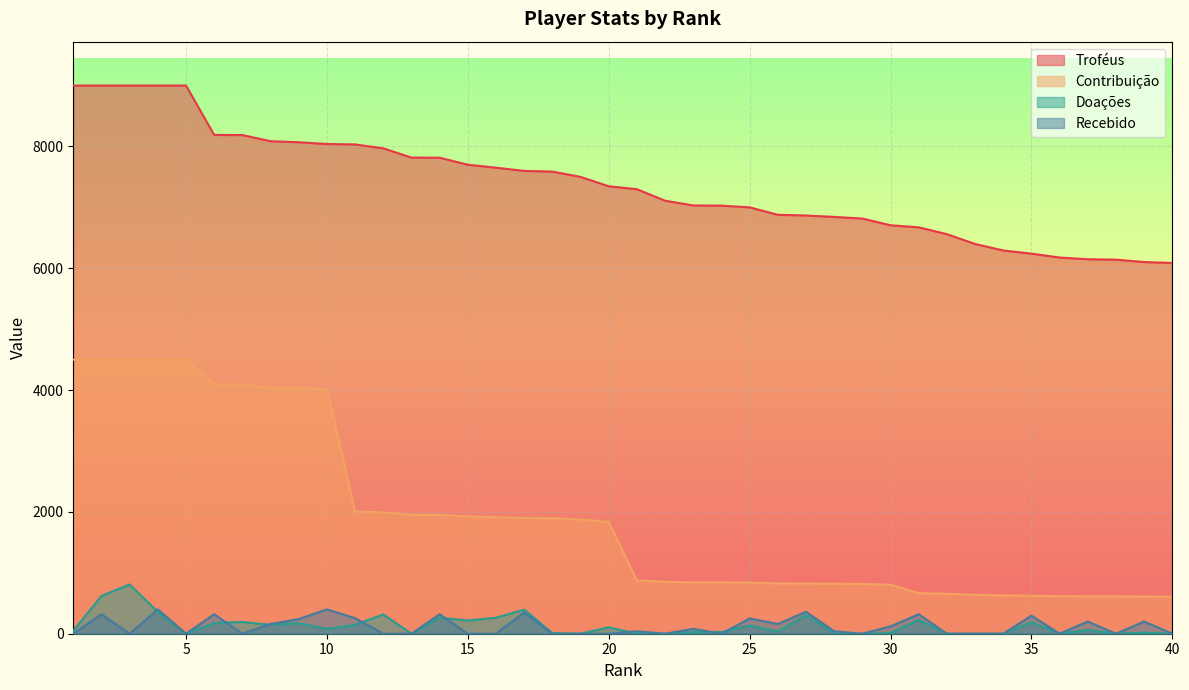

At which label does Recebido reach its peak?

4